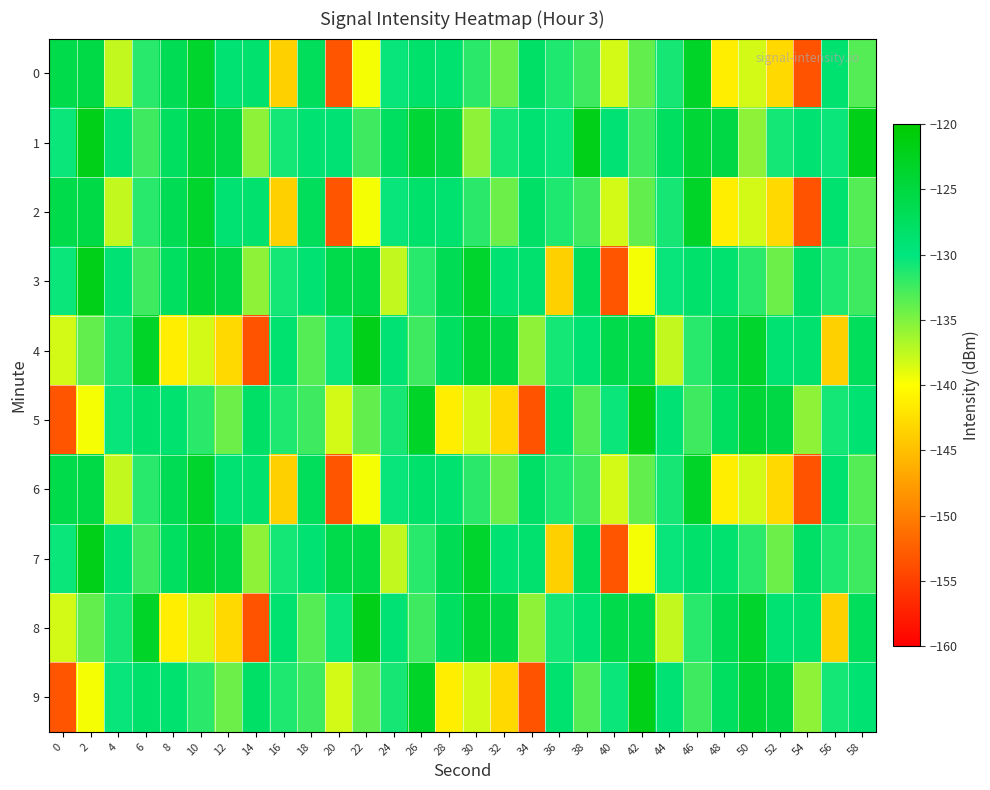

Which series has the largest total across all categories?

1